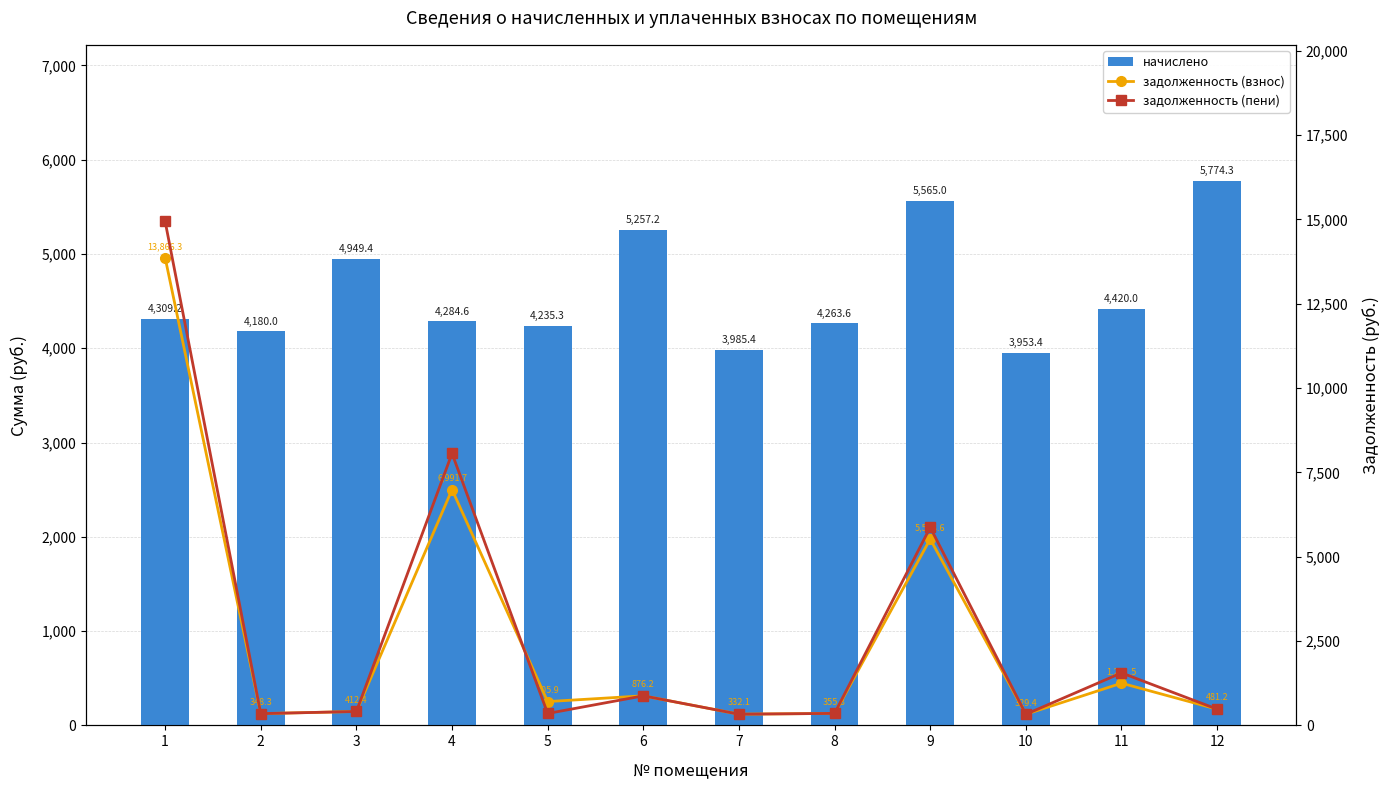

Which has a higher value, 5 or 11?

11